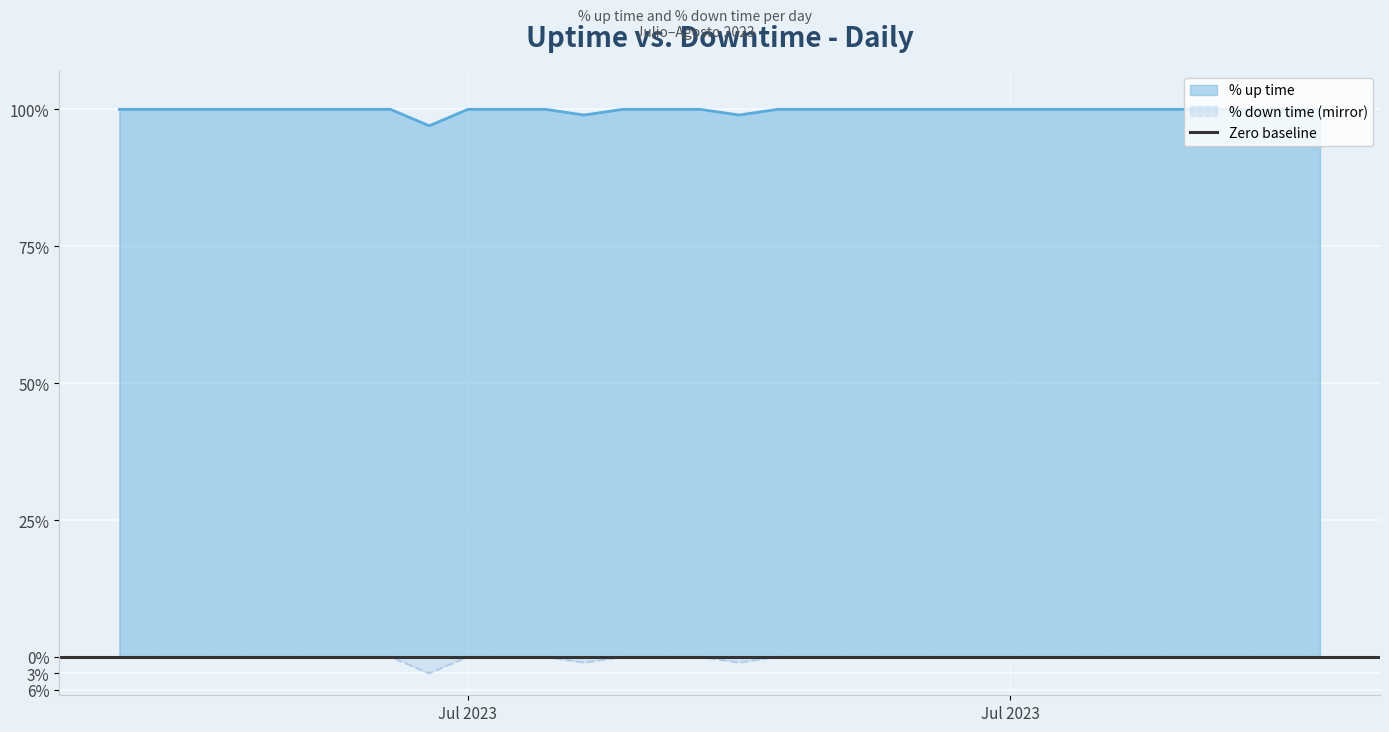

How many negative values does the % down time series have?

3